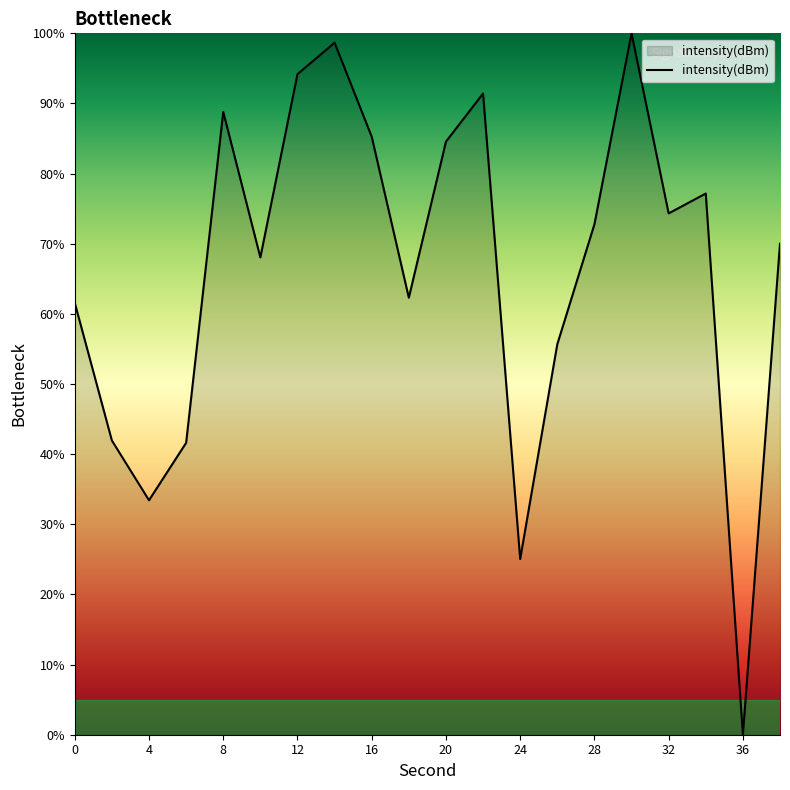

What is the difference between the maximum and minimum values?

100.0